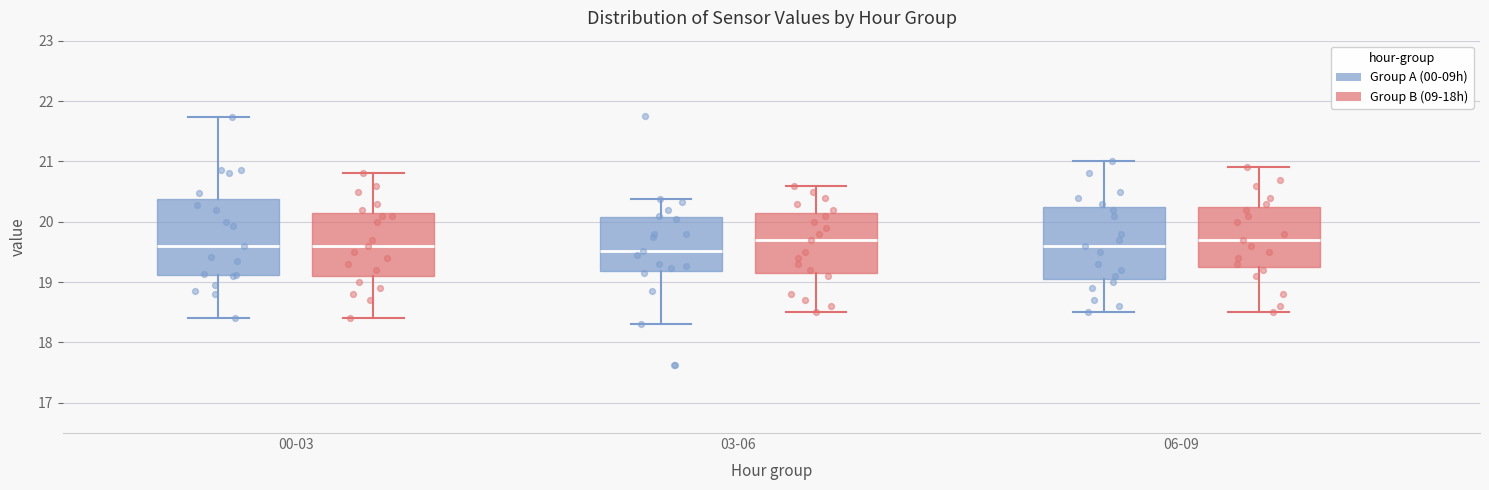

Reading left to right, read every box against the y-axis: the position of its median line, the range the box covers, and the ends of its whiskers. The values are not printed on the chart, so give them approximately, as read against the axis.

00-03 (Group A (00-09h)): median 19.6, box 19.1 to 20.4, whiskers 18.4 to 21.7
00-03 (Group B (09-18h)): median 19.6, box 19.1 to 20.2, whiskers 18.4 to 20.8
03-06 (Group A (00-09h)): median 19.5, box 19.2 to 20.1, whiskers 18.3 to 20.4
03-06 (Group B (09-18h)): median 19.7, box 19.2 to 20.2, whiskers 18.5 to 20.6
06-09 (Group A (00-09h)): median 19.6, box 19.1 to 20.3, whiskers 18.5 to 21.0
06-09 (Group B (09-18h)): median 19.7, box 19.3 to 20.3, whiskers 18.5 to 20.9